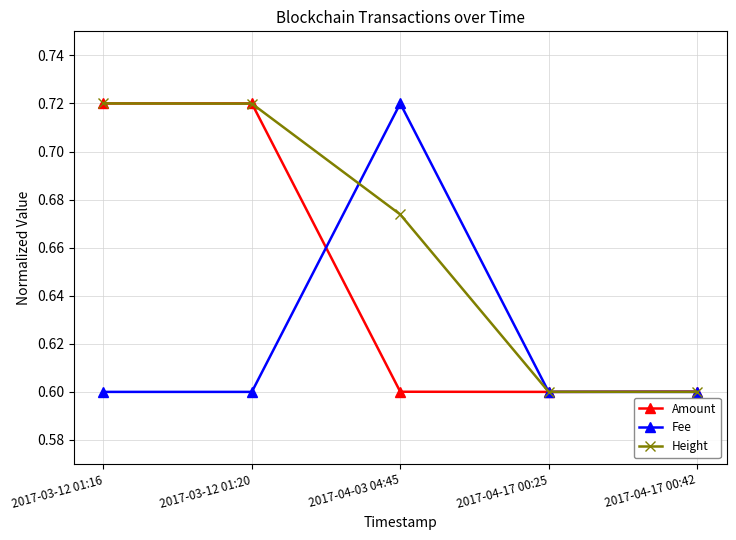

How many distinct data groups are displayed?

3